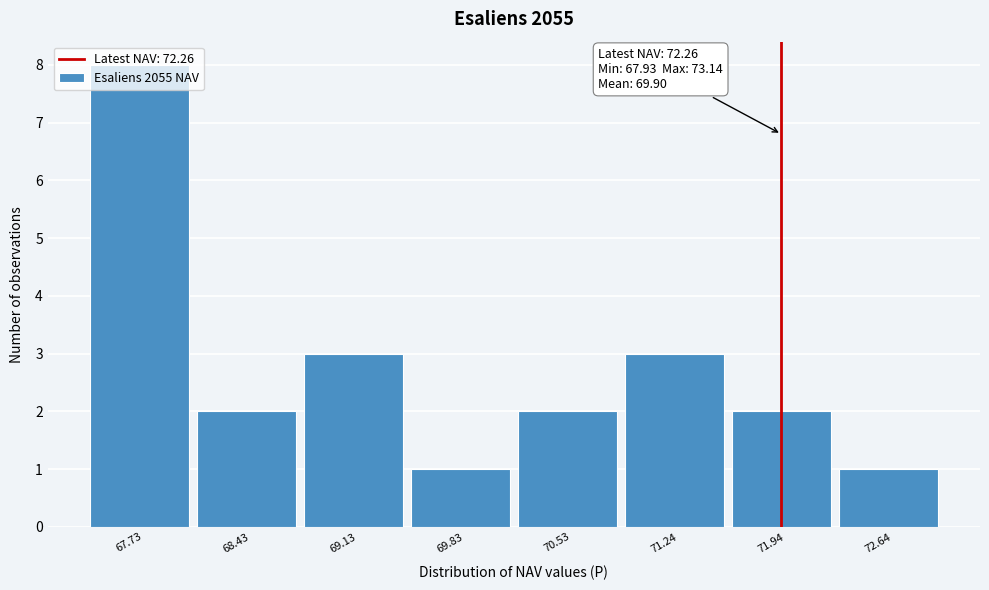

True or false: the data shows 8 at 67.73.

True